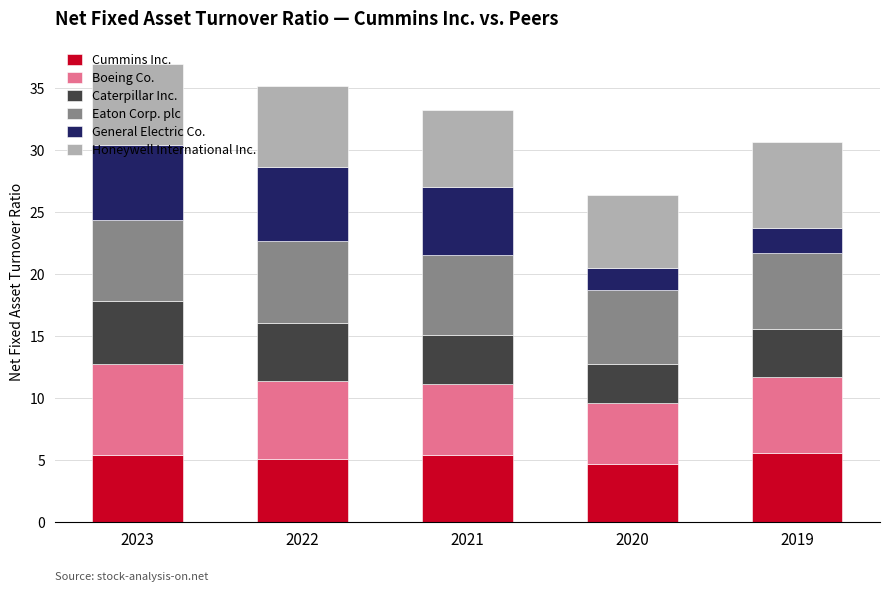

What are all the series names shown in the legend?

Cummins Inc., Boeing Co., Caterpillar Inc., Eaton Corp. plc, General Electric Co., Honeywell International Inc.